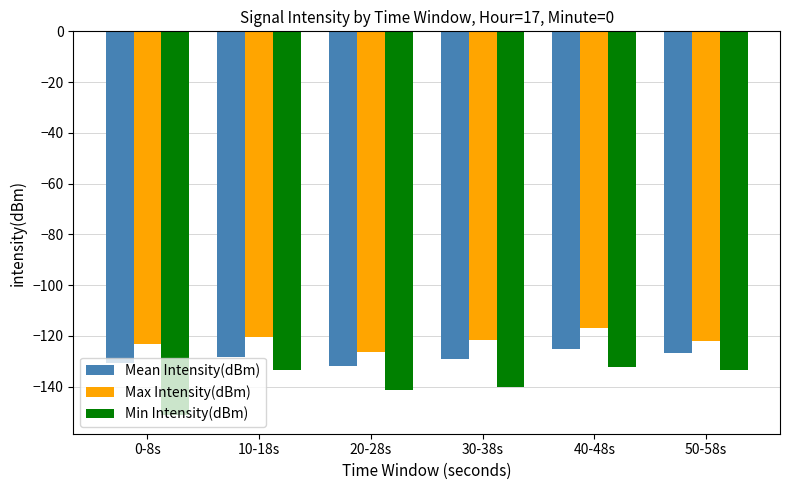

Count the number of data series in this chart.

3